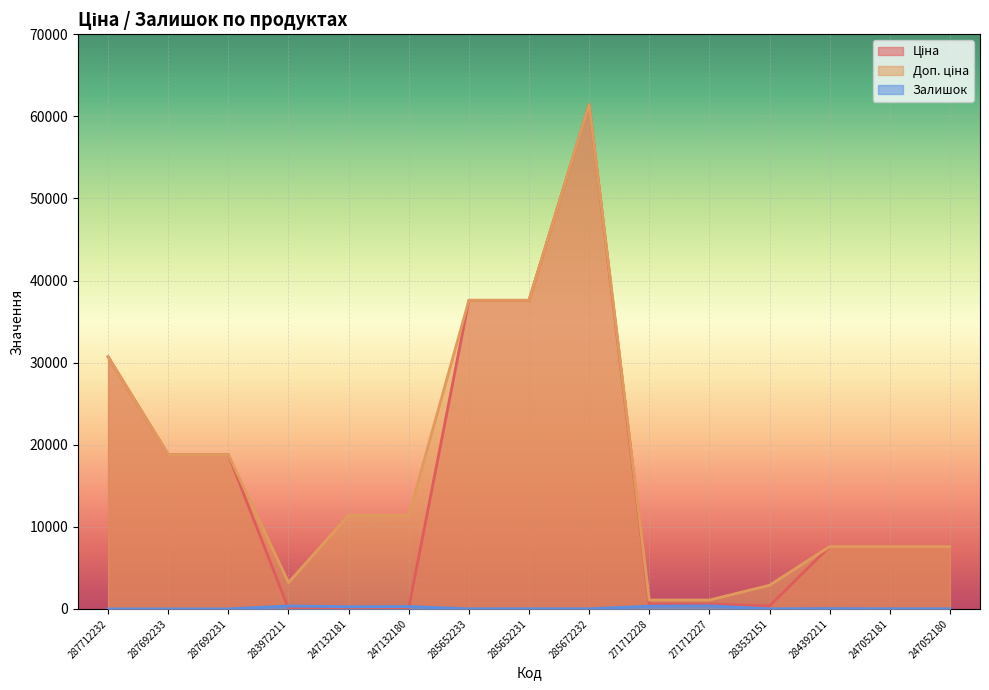

What is the sum of the Доп. ціна values at 247132180 and 283972211?

14615.0